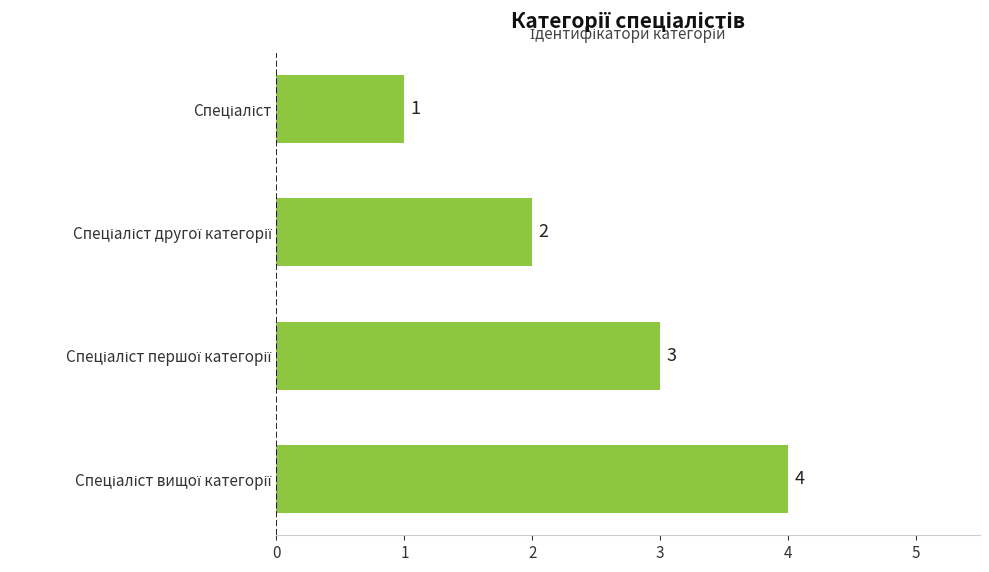

What is the value of the 2nd bar from the top?

2